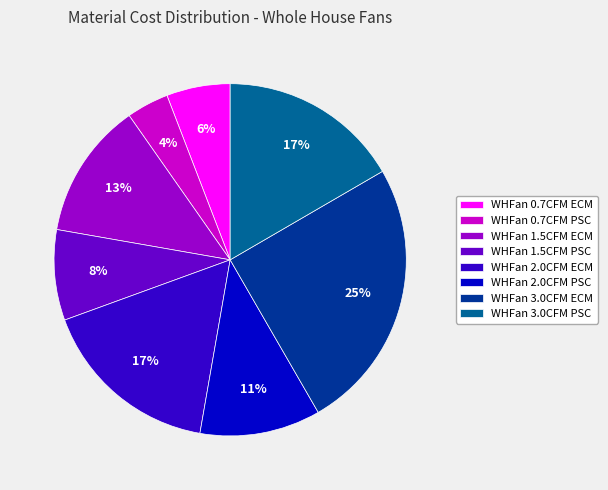

Do WHFan 2.0CFM ECM and WHFan 1.5CFM PSC together represent more than half of the pie?

No